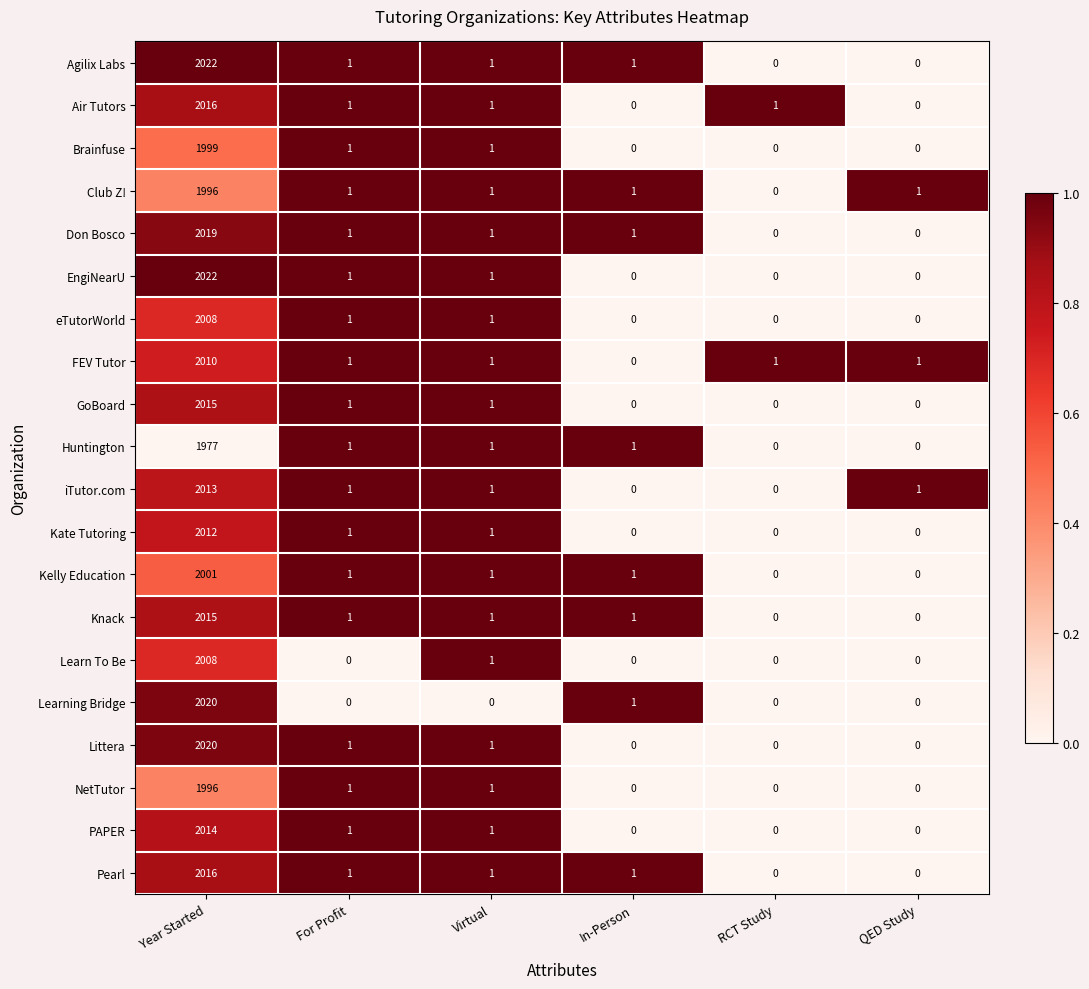

At which label does Kelly Education first exceed 1?

Year Started